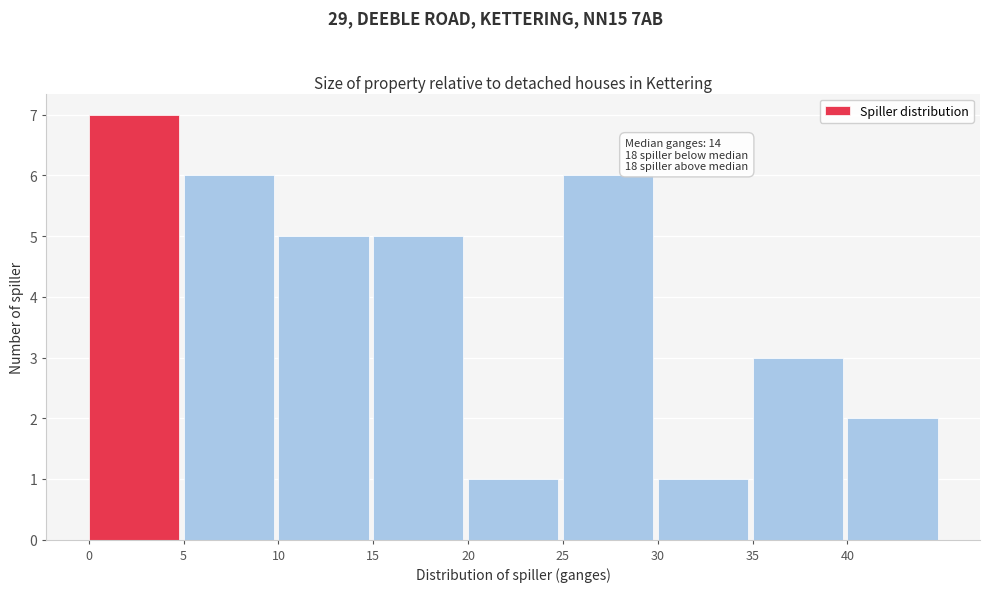

Which range on the x-axis has the tallest bar?

0 to 5